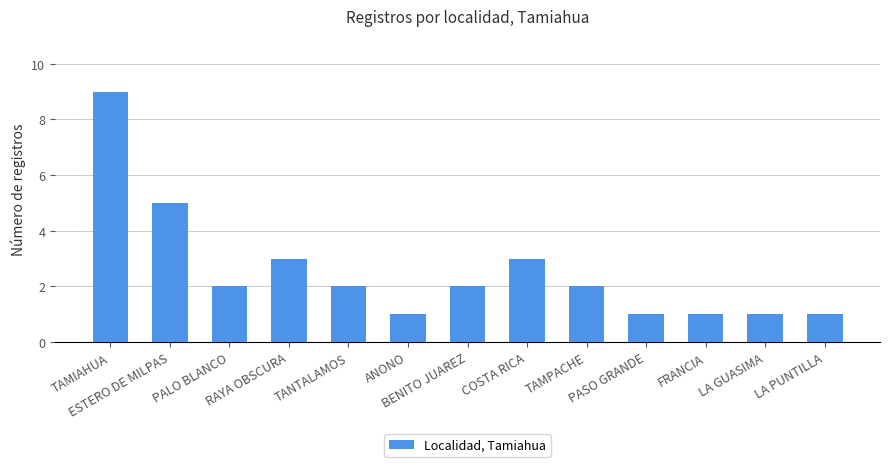

What is the maximum value shown in the chart?

9